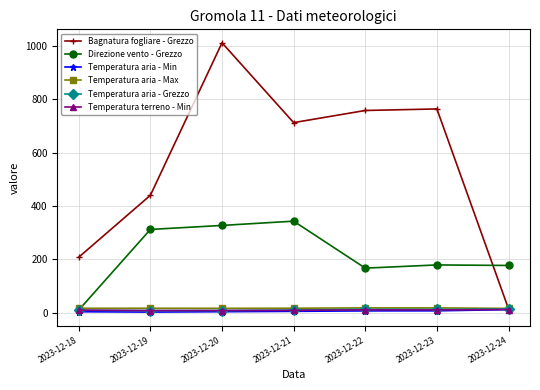

Between 2023-12-21 and 2023-12-23, which series saw the biggest shift?

Direzione vento - Grezzo